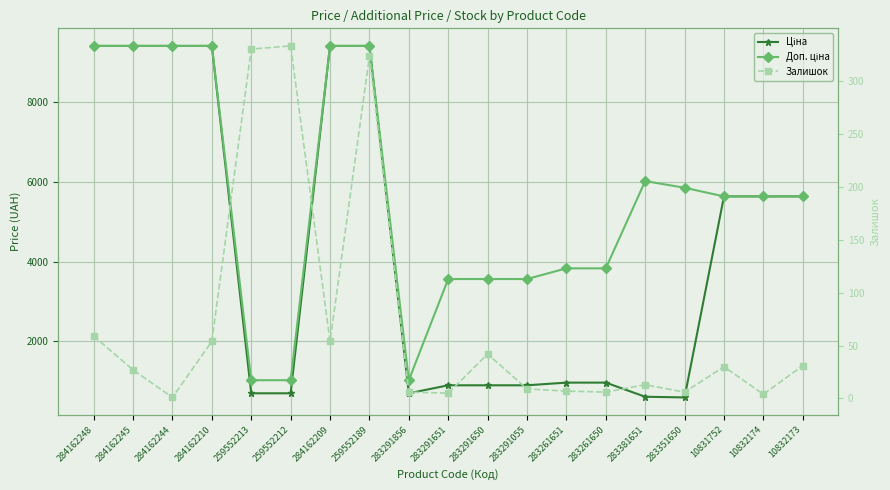

What are all the series names shown in the legend?

Ціна, Доп. ціна, Залишок